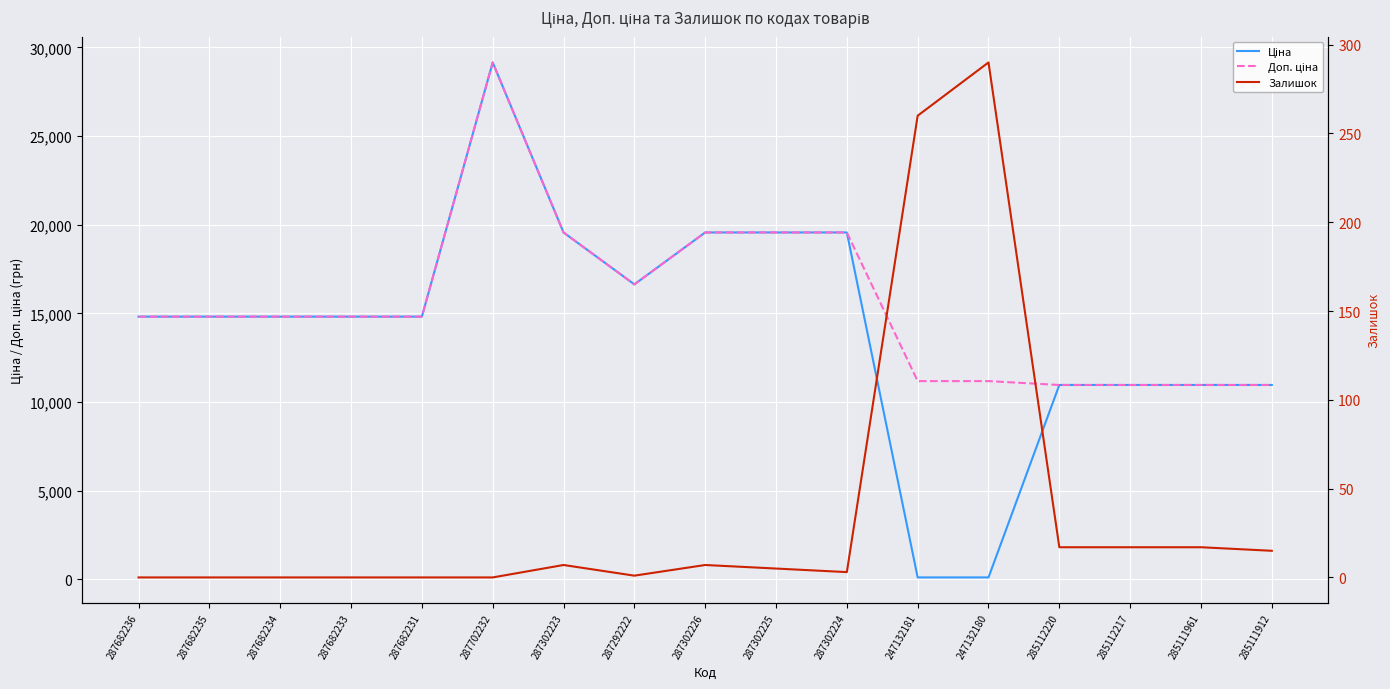

Reading right to left, extract all data points from this chart.

Ціна: 10964.4	10964.4	10964.4	10964.4	111.8	111.8	19564.9	19564.9	19564.9	16636.8	19564.9	29152.3	14817.6	14817.6	14817.6	14817.6	14817.6
Доп. ціна: 10964.4	10964.4	10964.4	10964.4	11182.0	11182.0	19564.9	19564.9	19564.9	16636.8	19564.9	29152.3	14817.6	14817.6	14817.6	14817.6	14817.6
Залишок: 15.0	17.0	17.0	17.0	290.0	260.0	3.0	5.0	7.0	1.0	7.0	0.0	0.0	0.0	0.0	0.0	0.0